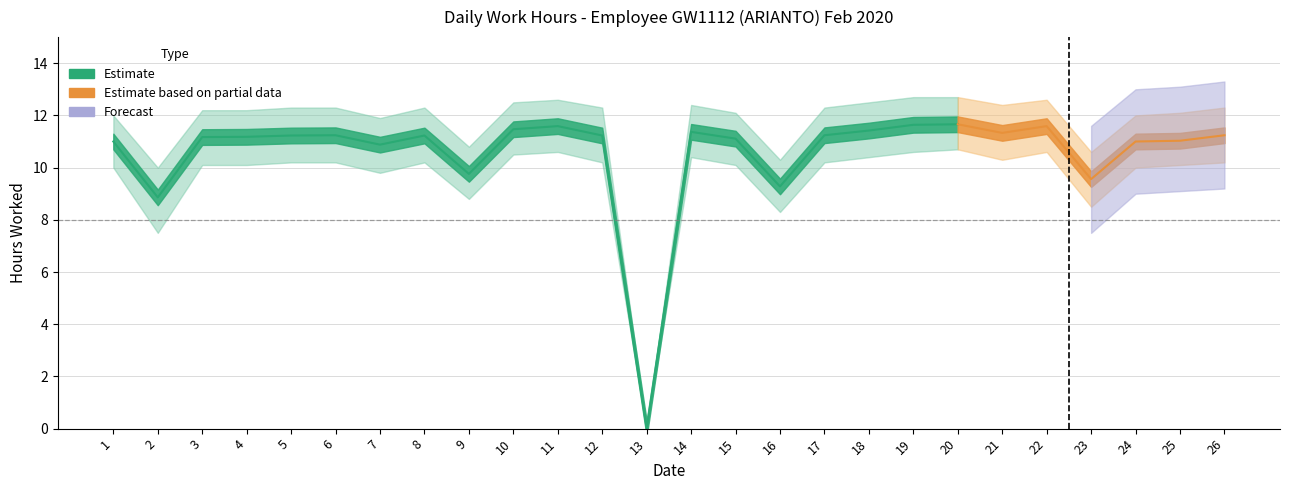

At which label is Low (hours) closest to 5?

2